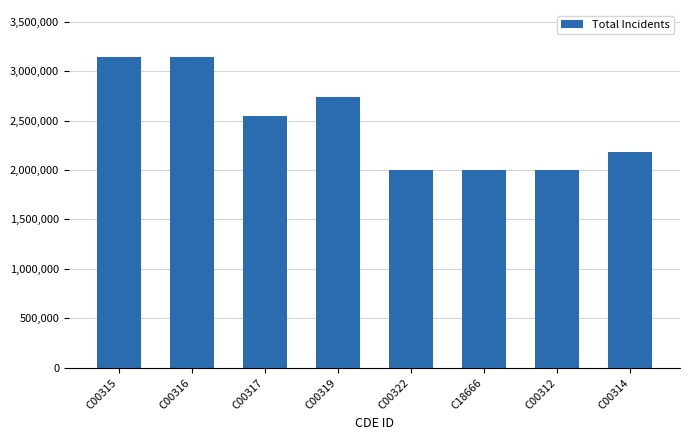

What is the difference between the values at C00319 and C18666?

733986